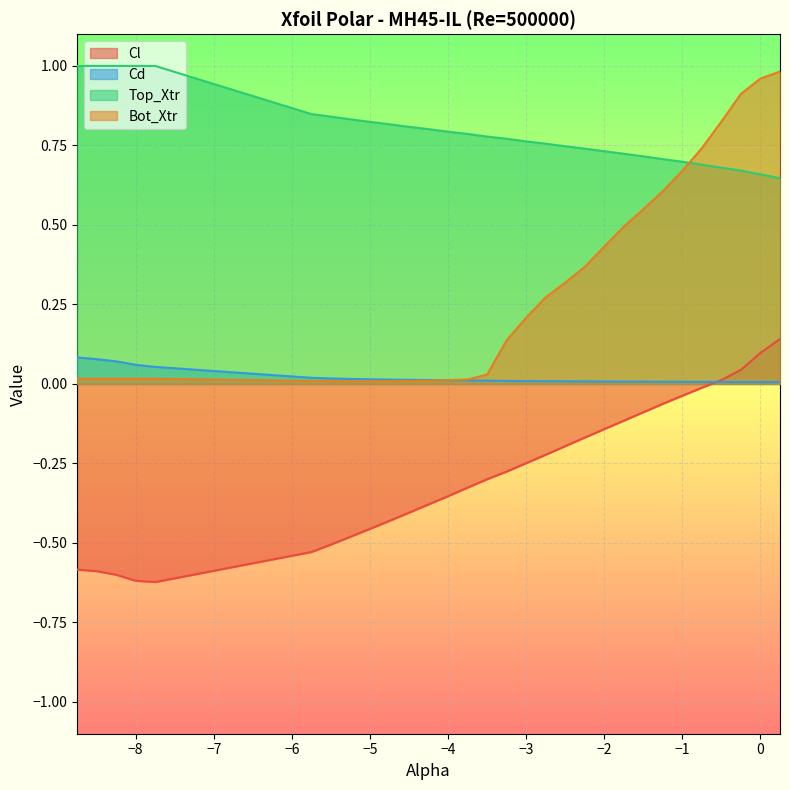

True or false: Cl and Bot_Xtr intersect in this chart.

False